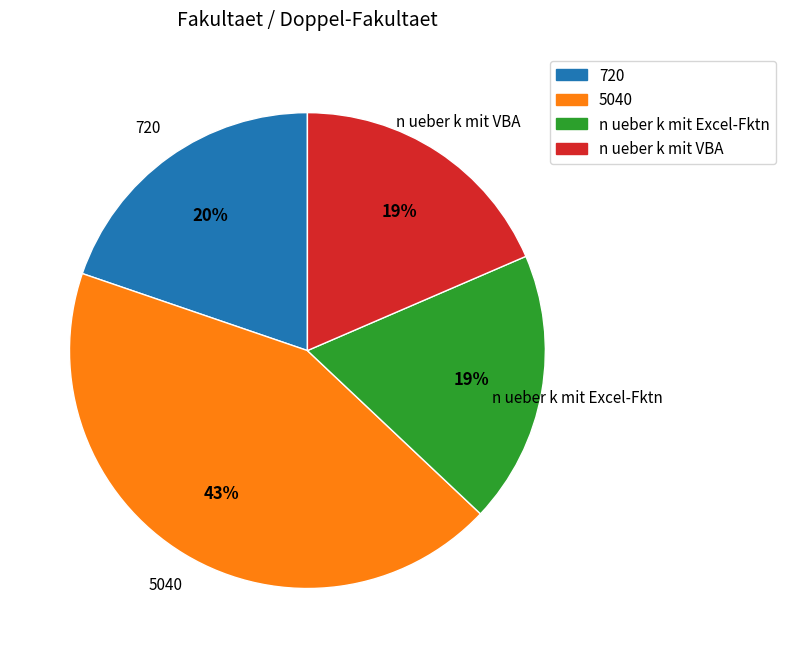

Does any single category account for the majority?

No